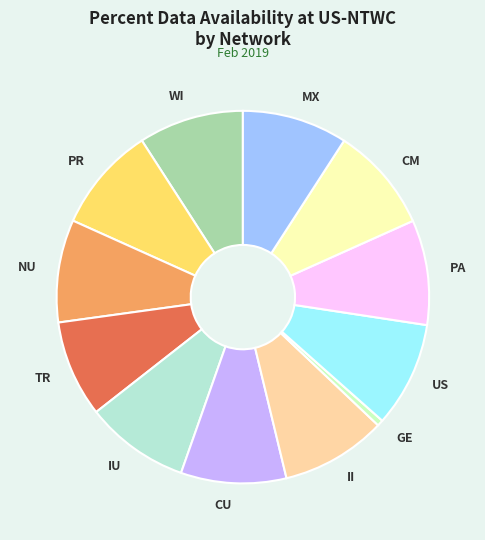

How many segments does this pie chart have?

12